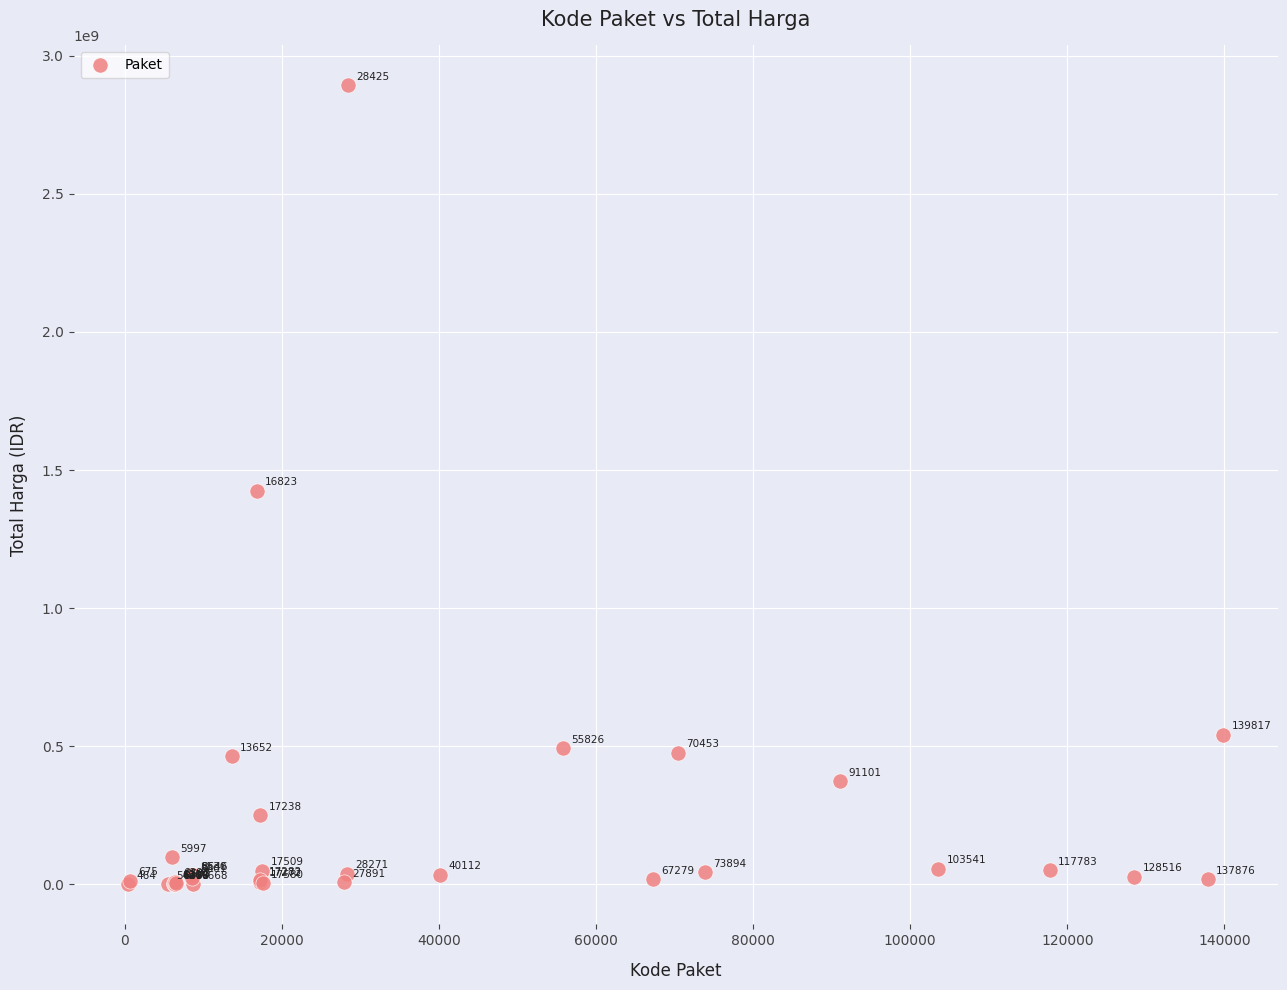

What Y value in the scatter plot is closest to 1446100000?

1425867900